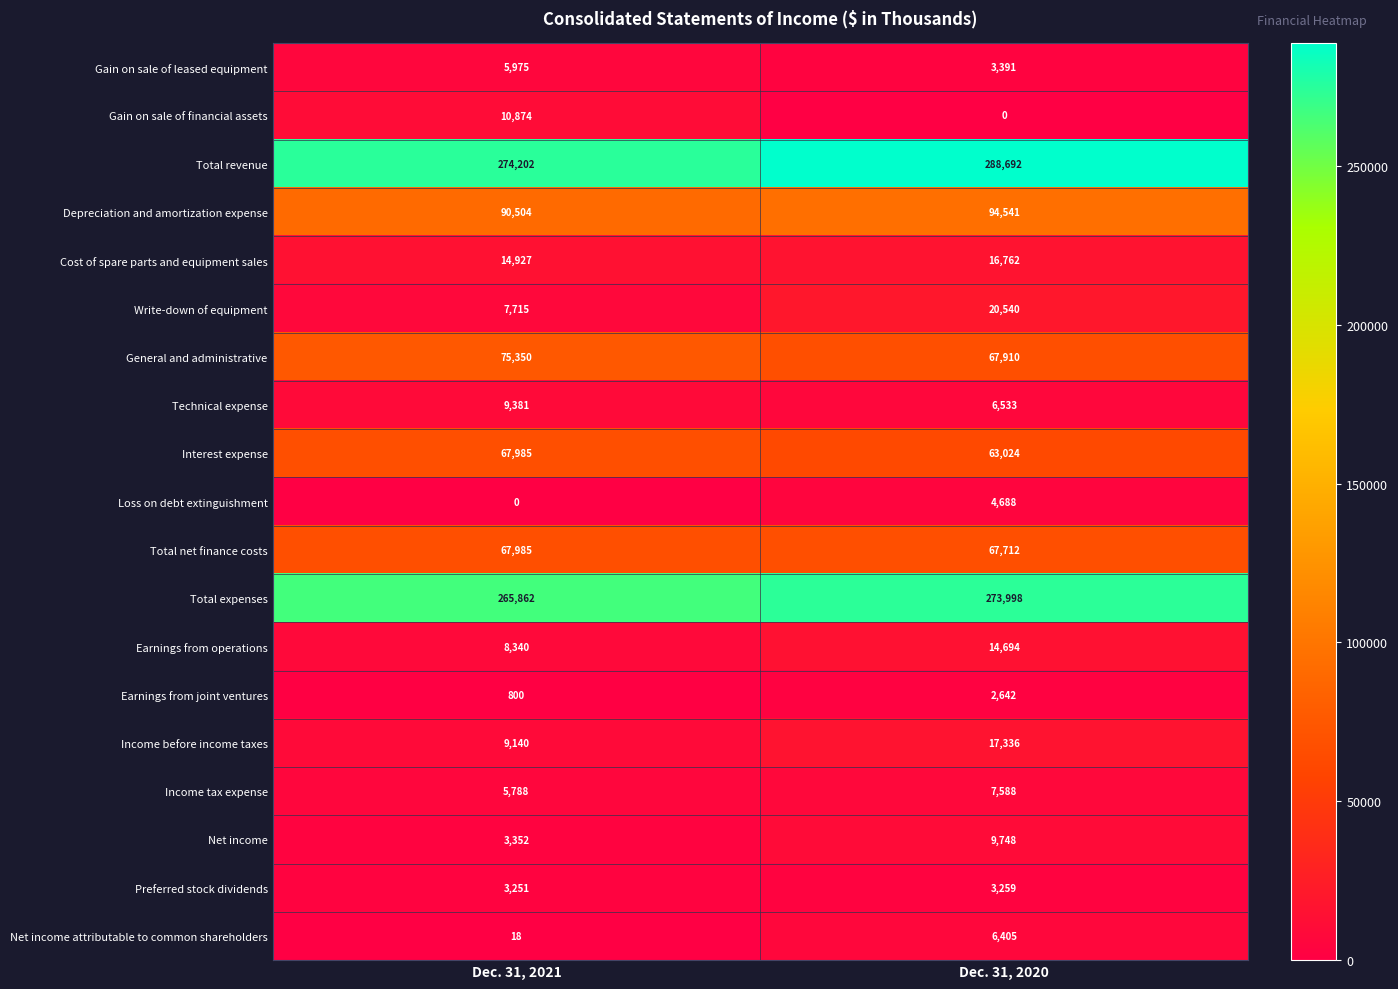

What is the sum of the Earnings from operations values at Dec. 31, 2020 and Dec. 31, 2021?

23034